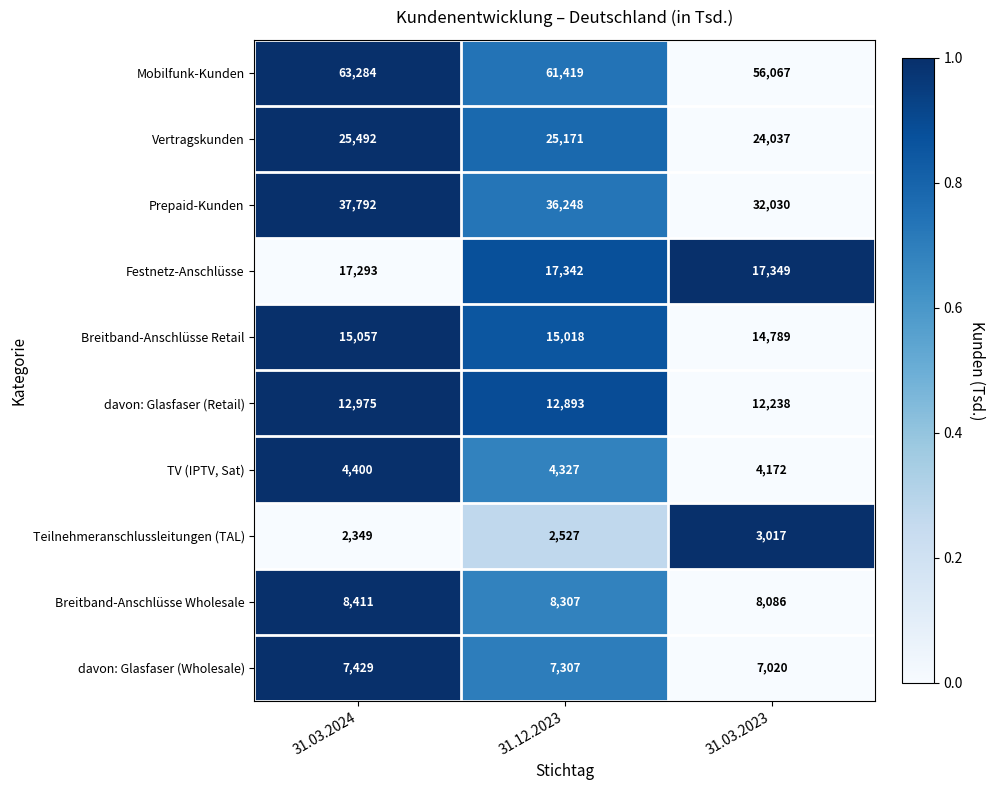

Count the number of data series in this chart.

10